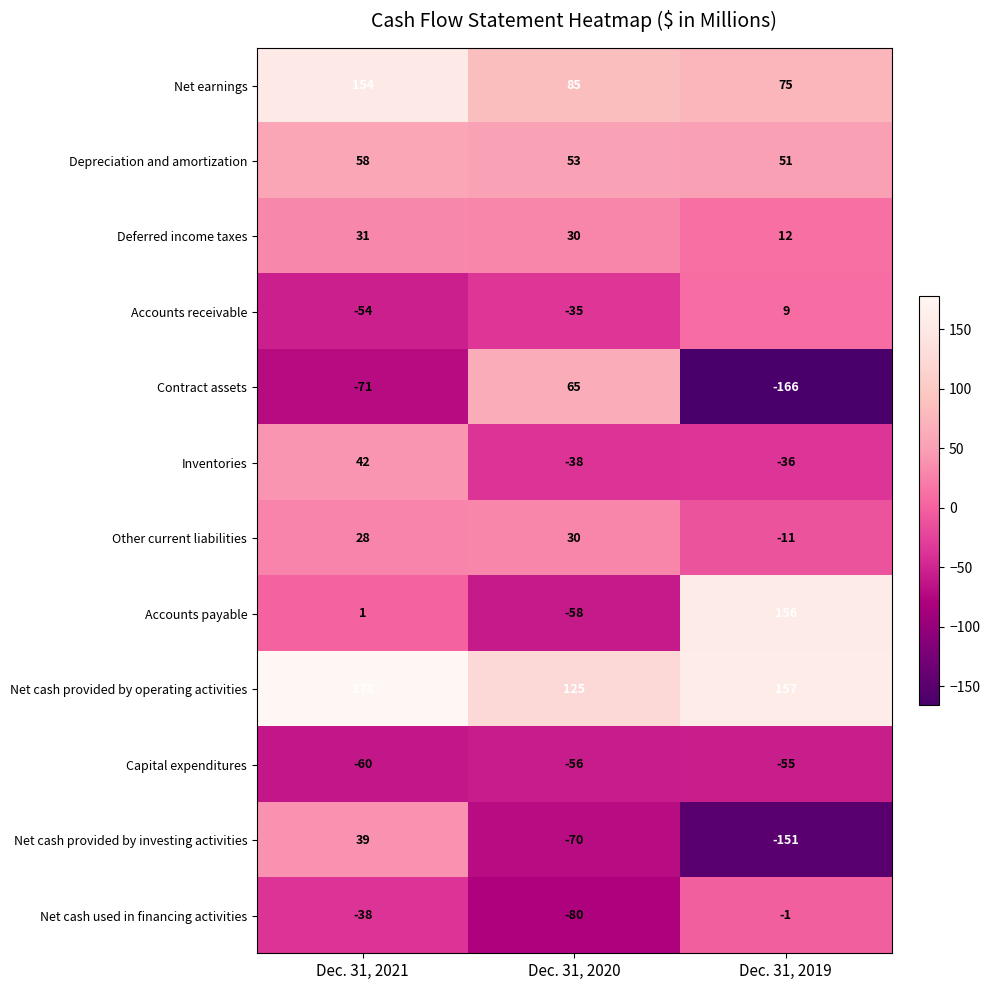

What is the sum of all Inventories values?

-32